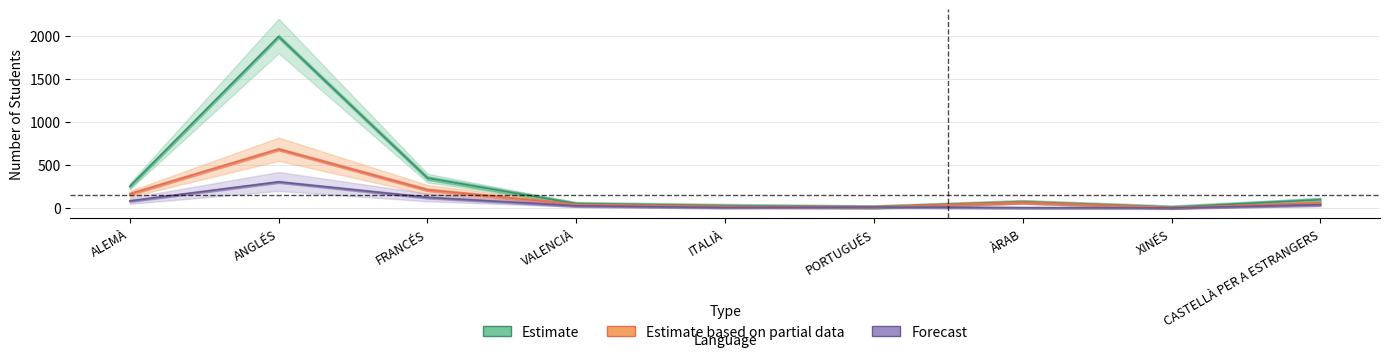

Reading left to right, extract all data points from this chart.

Estimate: ALEMÀ=254	ANGLÉS=1993	FRANCÉS=350	VALENCIÀ=52	ITALIÀ=29	PORTUGUÉS=14	ÀRAB=74	XINÉS=11	CASTELLÀ PER A ESTRANGERS=98
Estimate based on partial data: ALEMÀ=166	ANGLÉS=685	FRANCÉS=213	VALENCIÀ=44	ITALIÀ=21	PORTUGUÉS=14	ÀRAB=69	XINÉS=8	CASTELLÀ PER A ESTRANGERS=58
Forecast: ALEMÀ=84	ANGLÉS=305	FRANCÉS=125	VALENCIÀ=27	ITALIÀ=8	PORTUGUÉS=14	ÀRAB=5	XINÉS=3	CASTELLÀ PER A ESTRANGERS=40